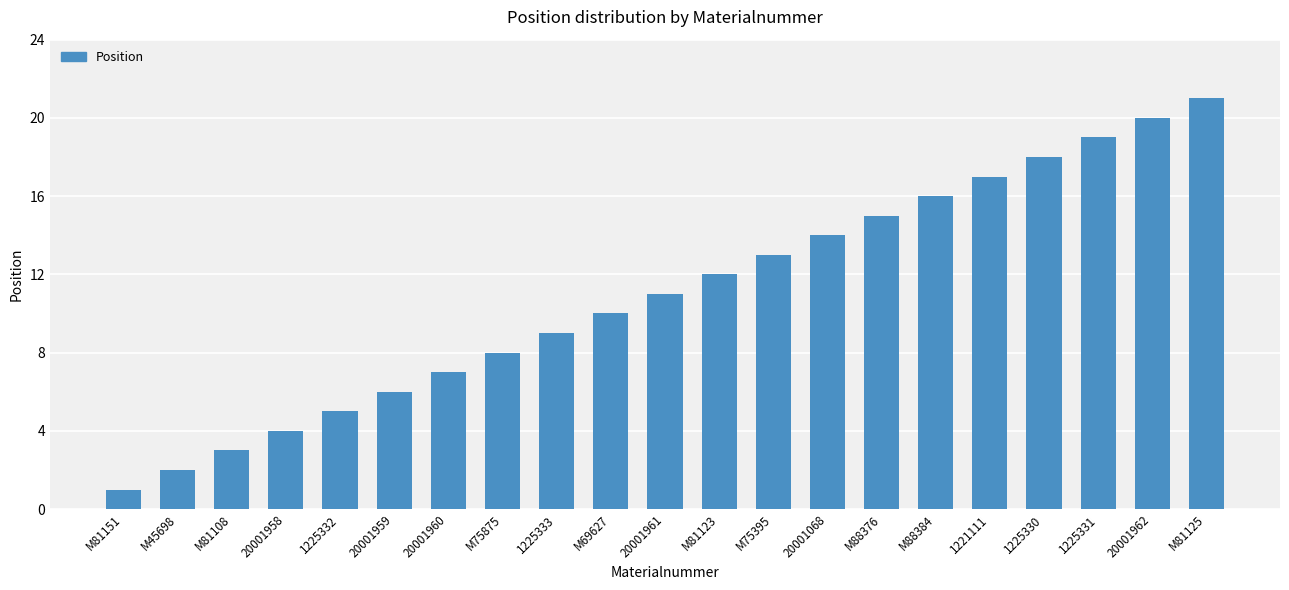

What is the change in value from M81108 to M88376?

+12